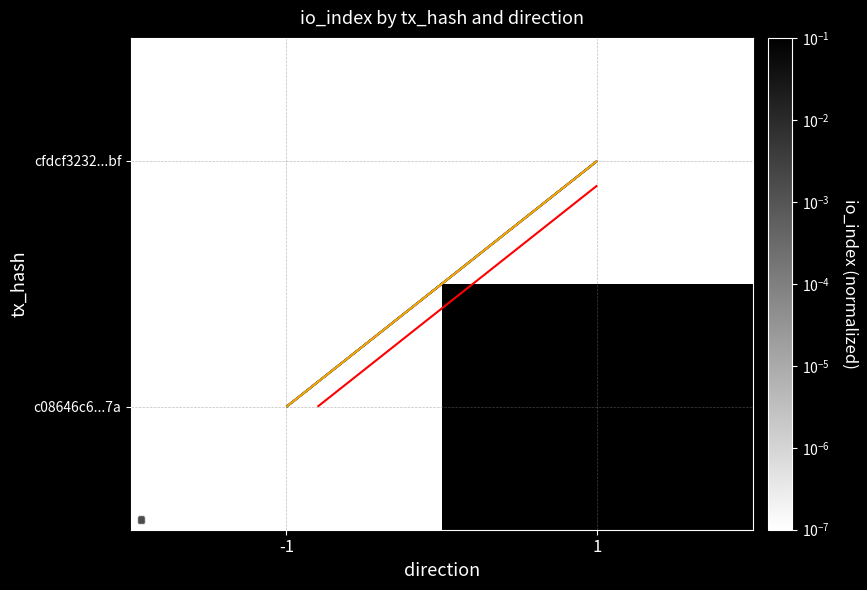

At which category is the sum across all series the highest?

1